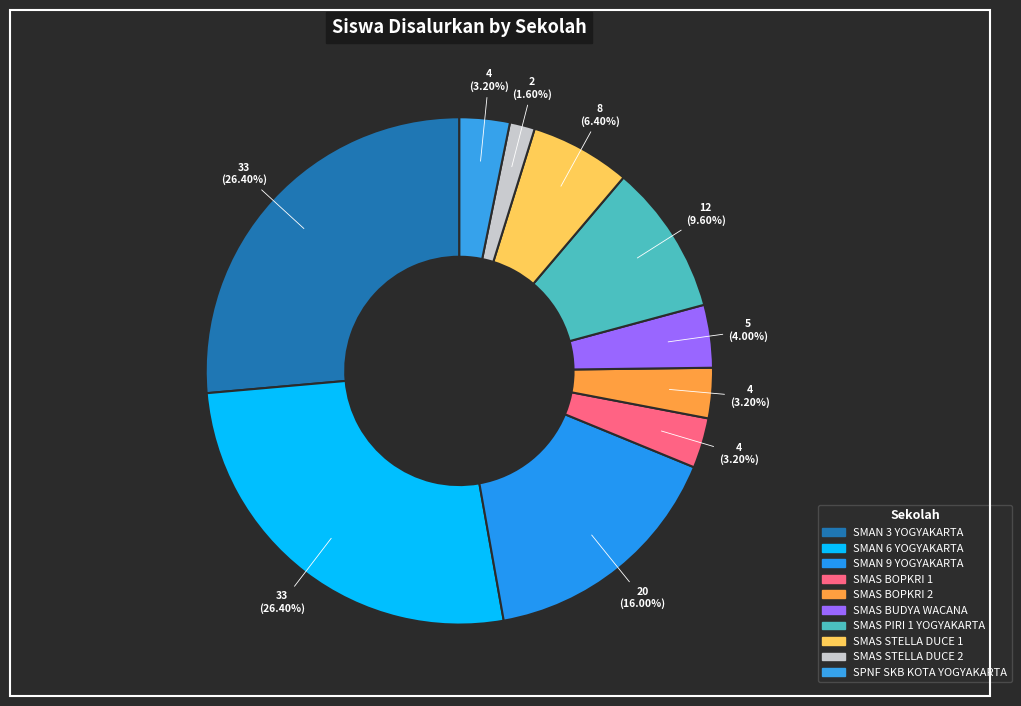

The SMAS PIRI 1 YOGYAKARTA slice represents 1% of the pie. True or false?

False